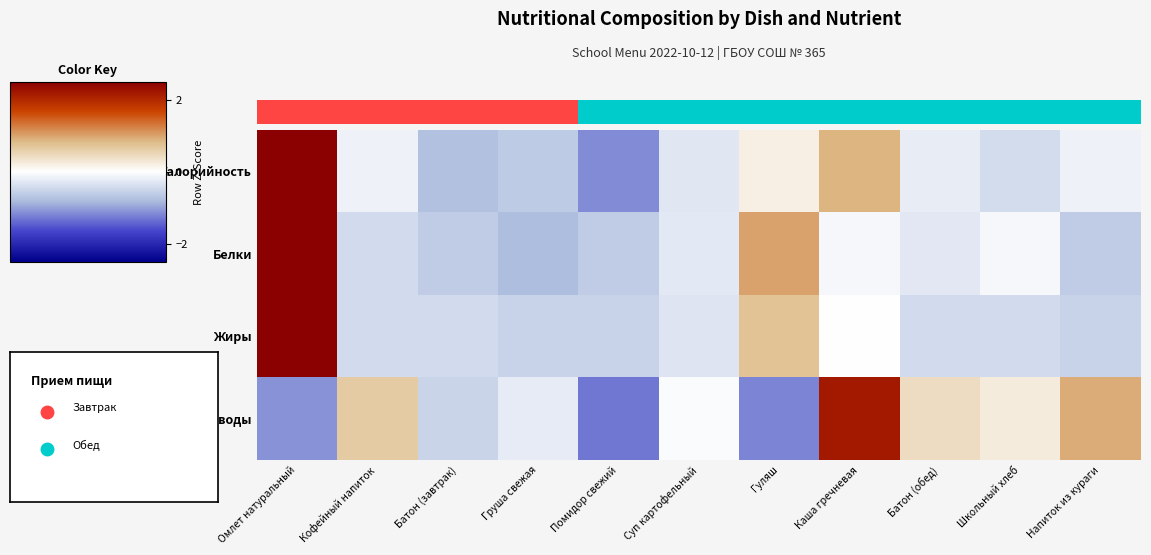

Count the number of data series in this chart.

4